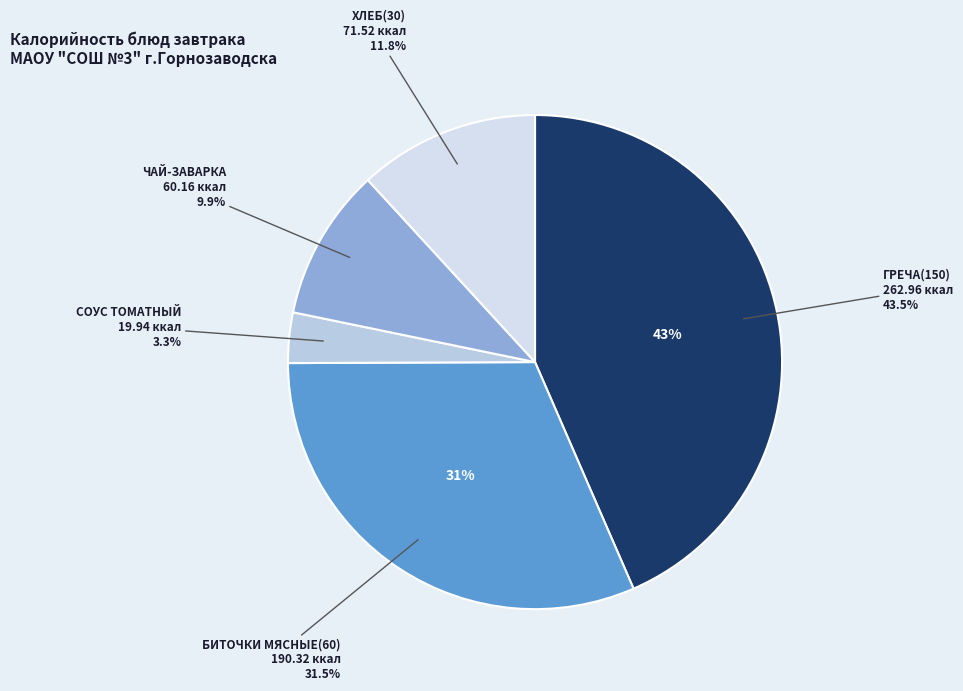

What is the largest slice in the pie chart?

ГРЕЧА(150)